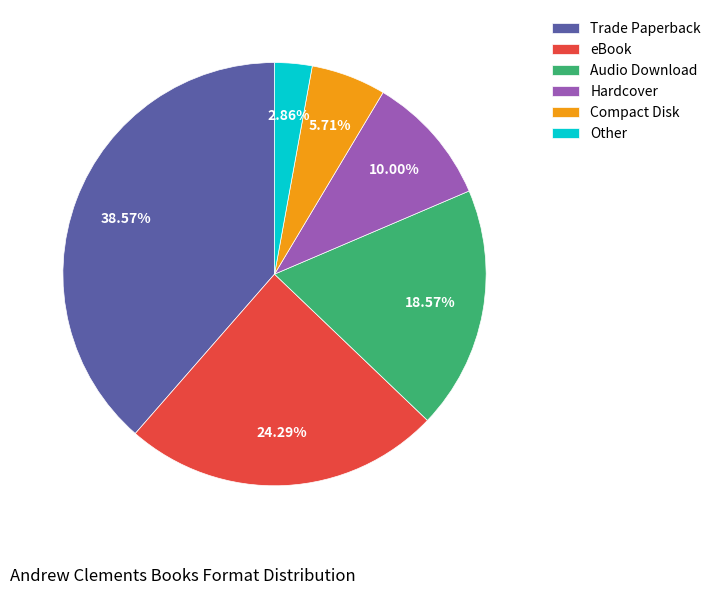

Does any single category account for the majority?

No